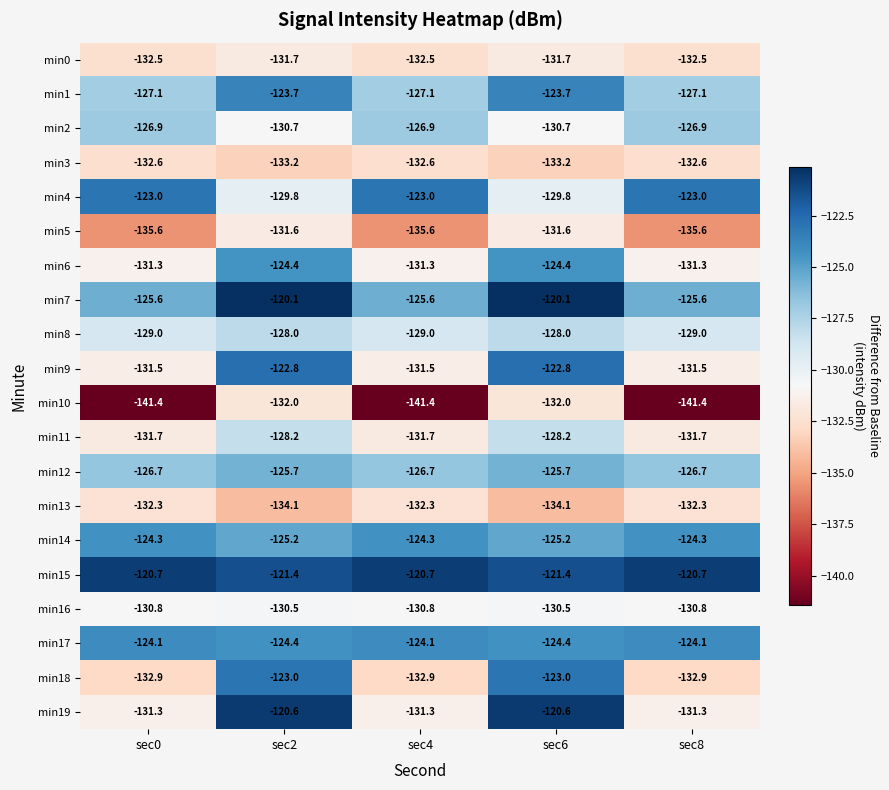

What is the maximum value for min1?

-123.7